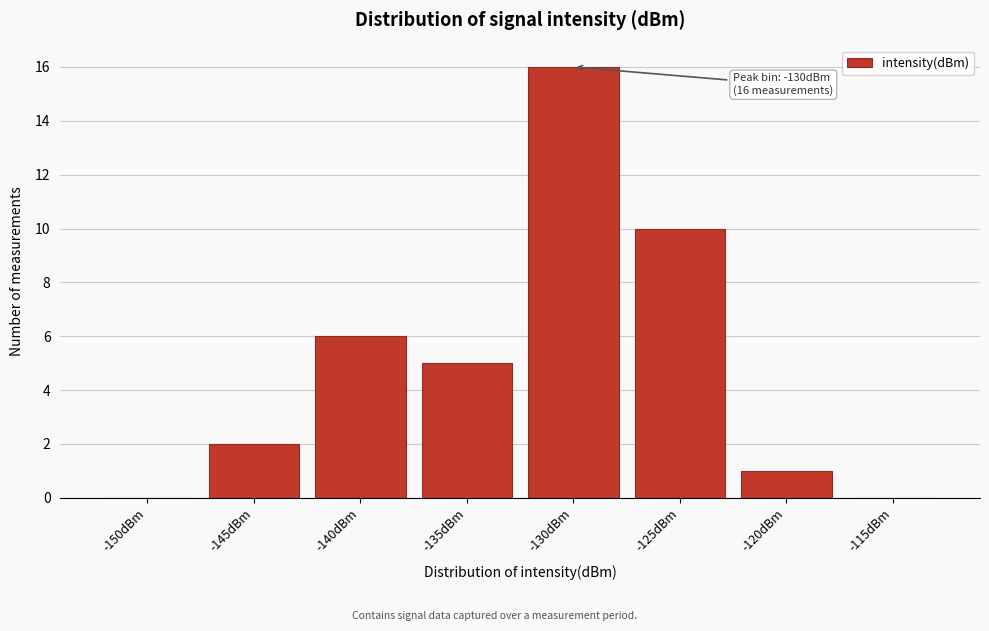

Reading right to left, transcribe all the data shown in this chart.

-115dBm=0	-120dBm=1	-125dBm=10	-130dBm=16	-135dBm=5	-140dBm=6	-145dBm=2	-150dBm=0